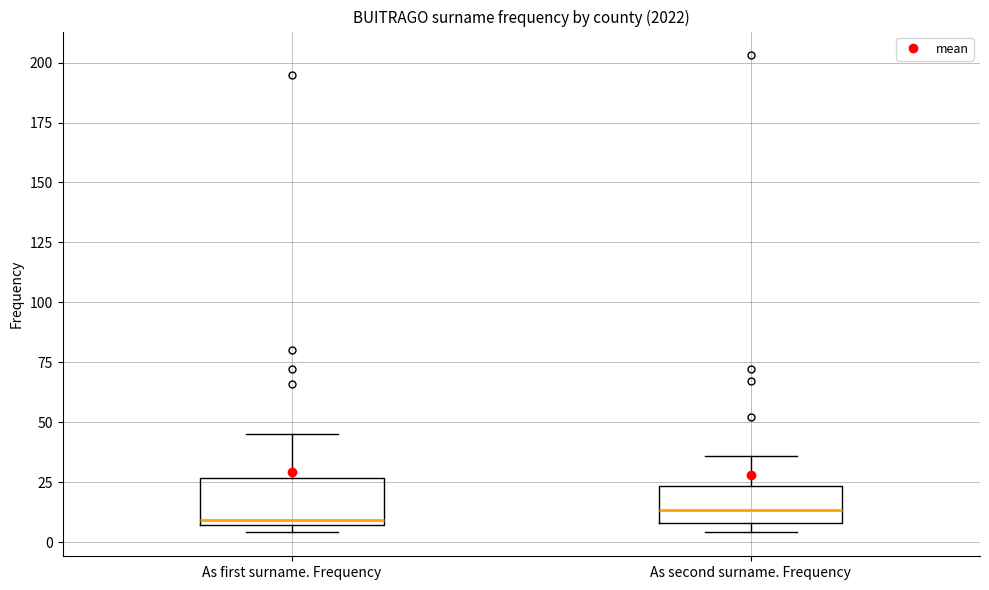

Reading left to right, read every box against the y-axis: the position of its median line, the range the box covers, and the ends of its whiskers. The values are not printed on the chart, so give them approximately, as read against the axis.

As first surname. Frequency: median 10, box 5 to 25, whiskers 5 (just below the box's lower edge) to 45
As second surname. Frequency: median 15, box 10 to 25, whiskers 5 to 35